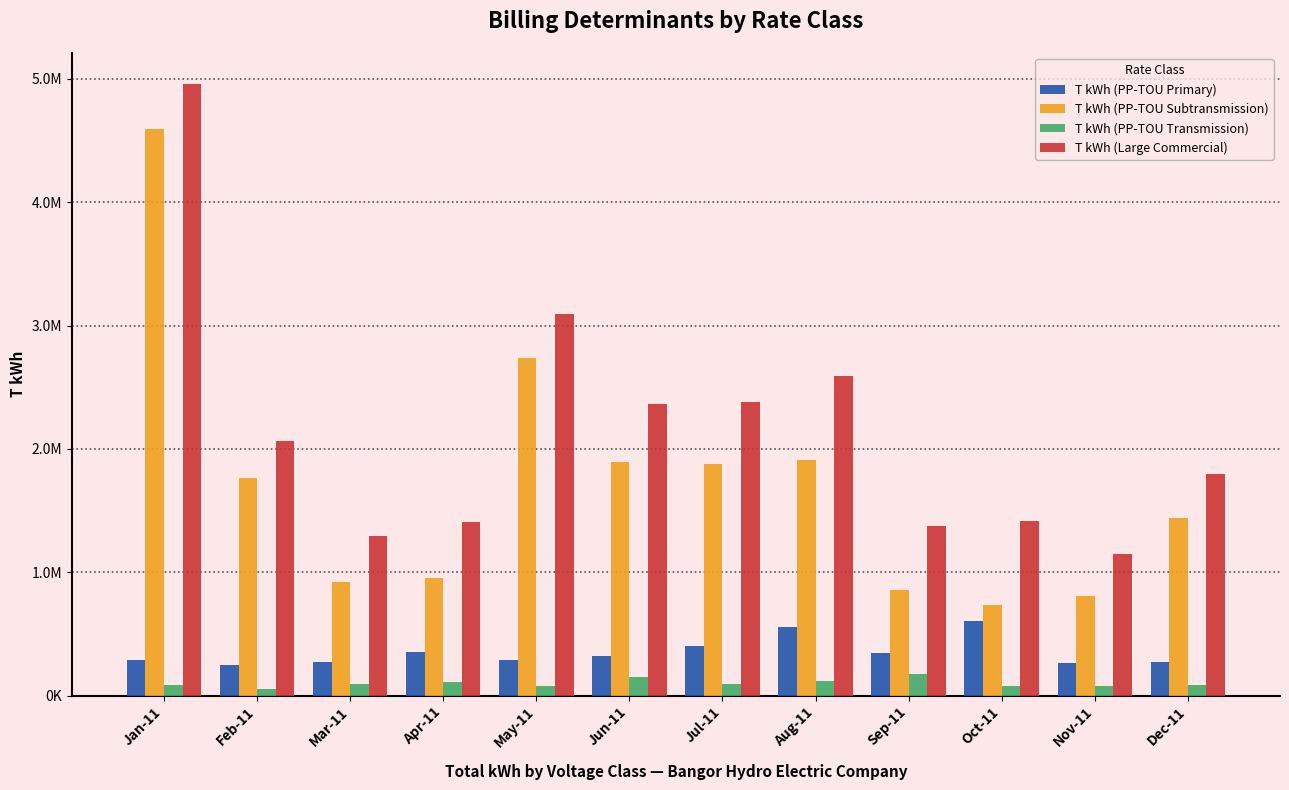

Reading left to right, extract all data points from this chart.

T kWh (PP-TOU Primary): 284400	250080	274800	350880	284400	317040	401760	559800	342120	601200	263760	271680
T kWh (PP-TOU Subtransmission): 4593191	1764142	923853	951583	2735831	1894341	1878459	1909666	858620	738129	803556	1437985
T kWh (PP-TOU Transmission): 84000	50500	96100	107400	76000	154300	97600	122000	175300	74400	80000	87000
T kWh (Large Commercial): 4961591	2064722	1294753	1409863	3096231	2365681	2377819	2591466	1376040	1413729	1147316	1796665